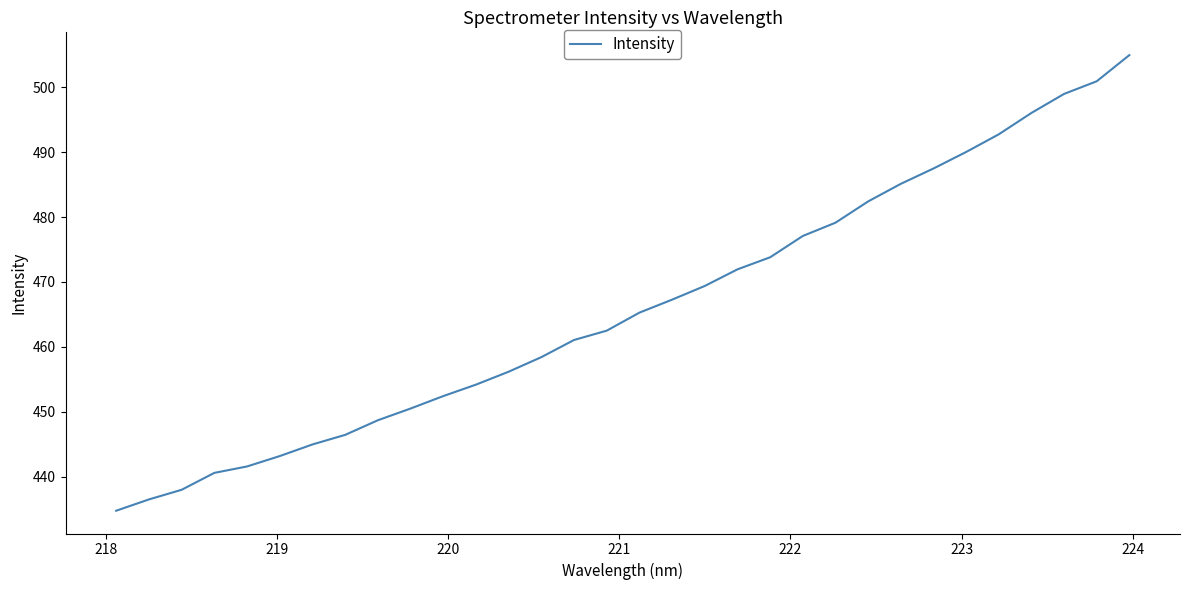

What is the minimum value shown in the chart?

434.7